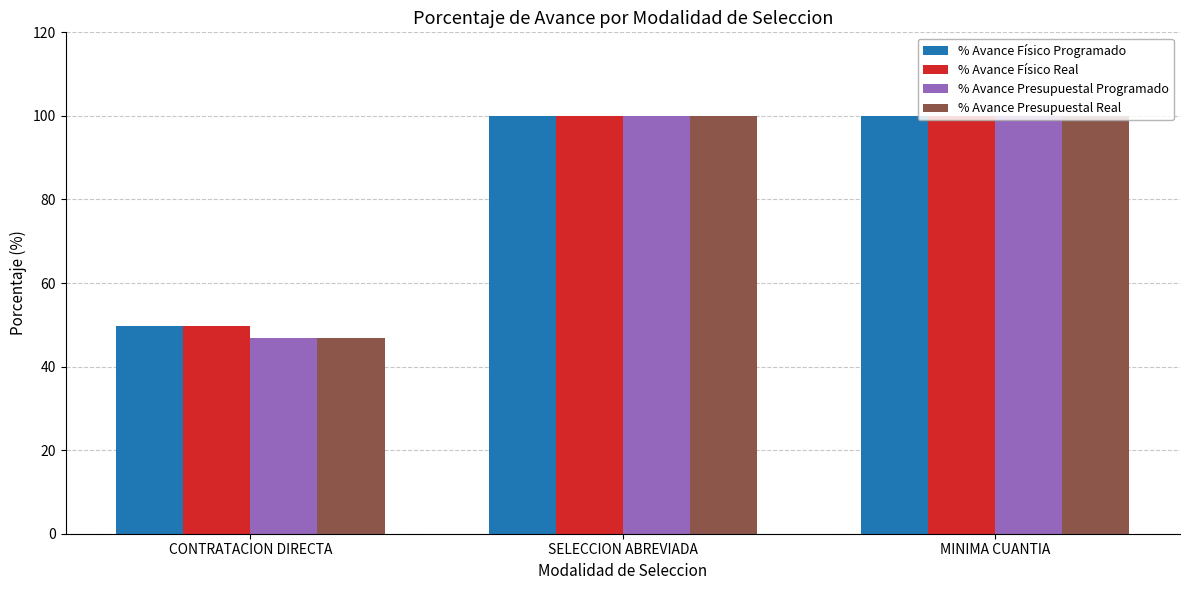

True or false: % Avance Físico Real has a value of 173.6 at MINIMA CUANTIA.

False